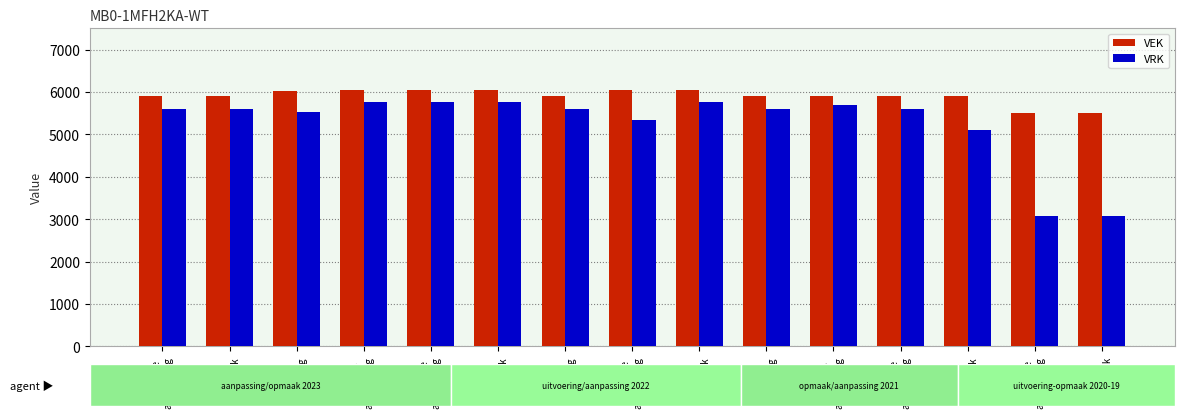

The value of VRK at 2021
uitvoering is 5609. True or false?

True